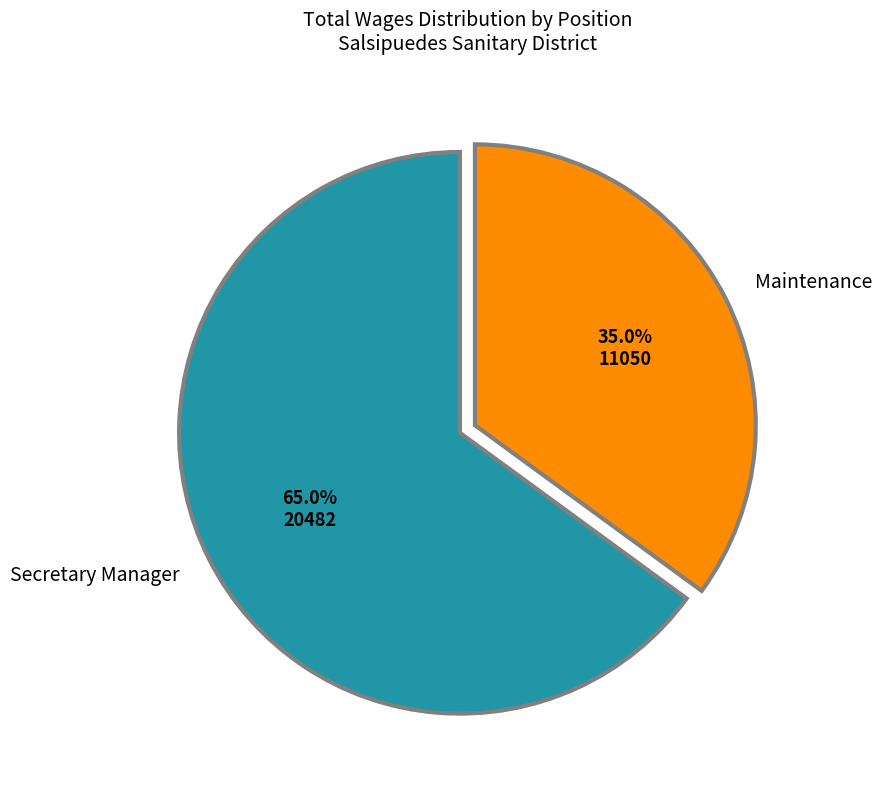

Count the number of slices in the pie.

2